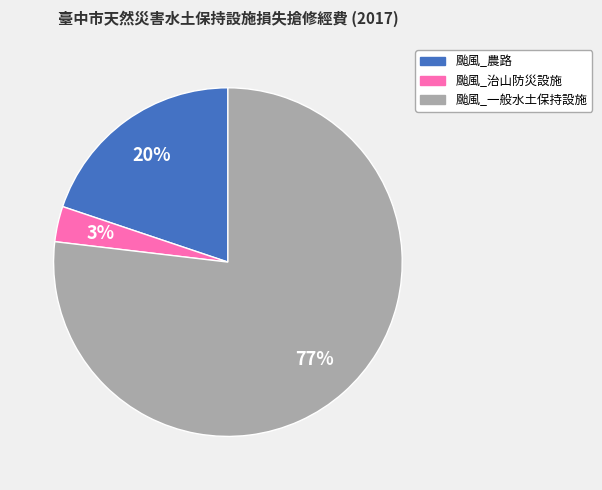

Does 颱風_一般水土保持設施 represent more than half of the total?

Yes